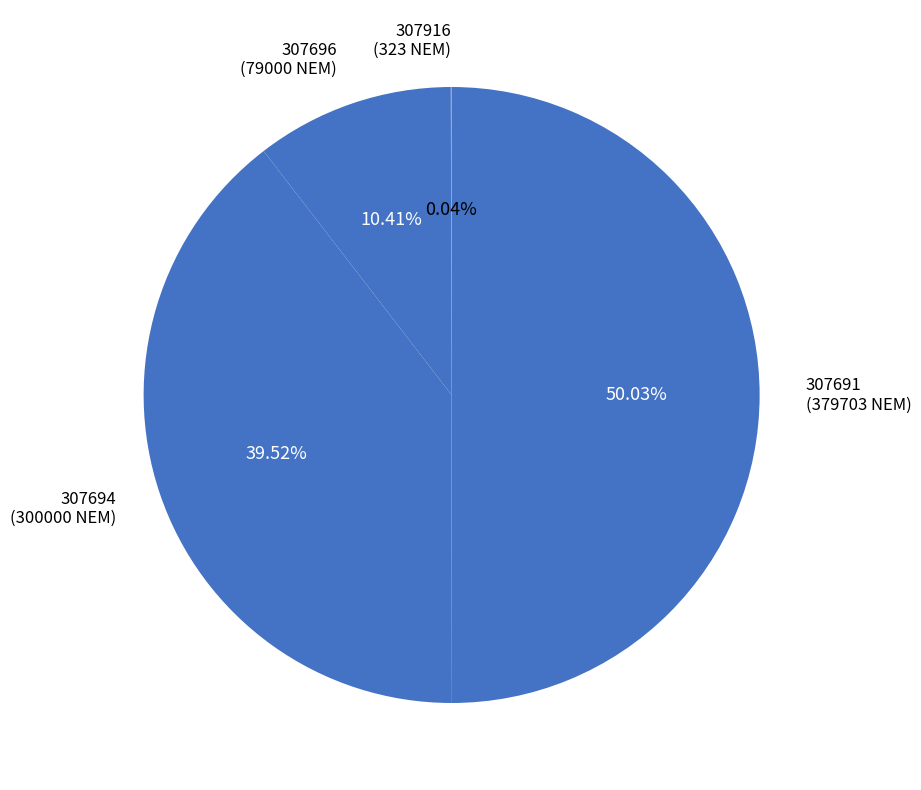

Rank the categories by value from highest to lowest.

307691, 307694, 307696, 307916